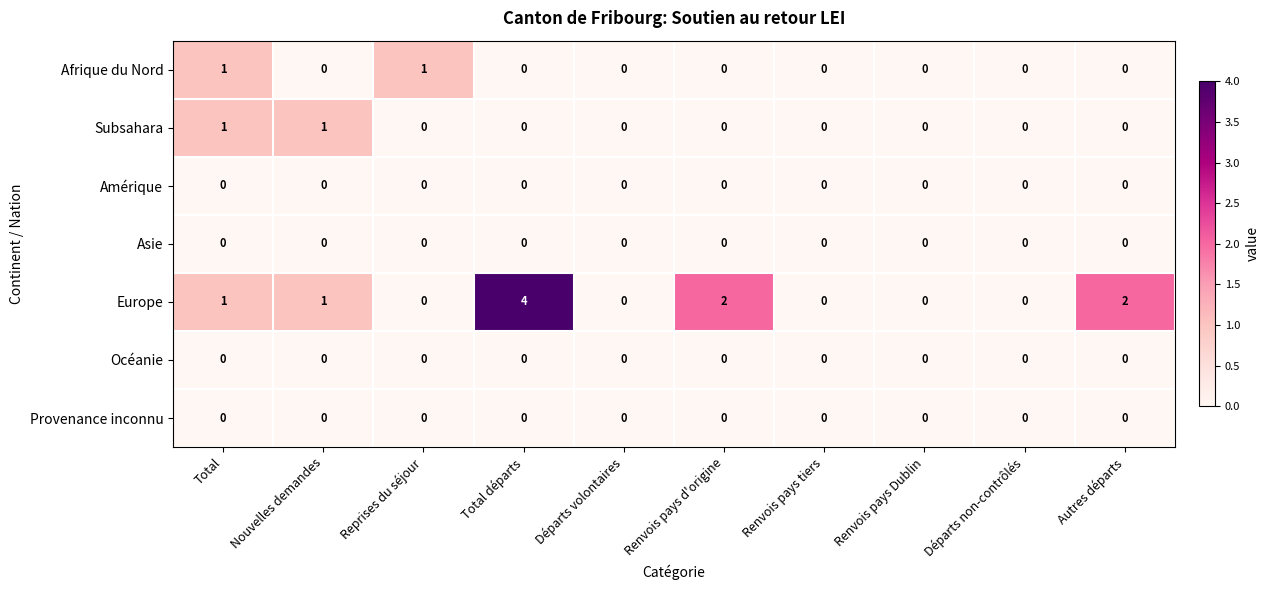

The Afrique du Nord series shows 0 at Départs volontaires. True or false?

True